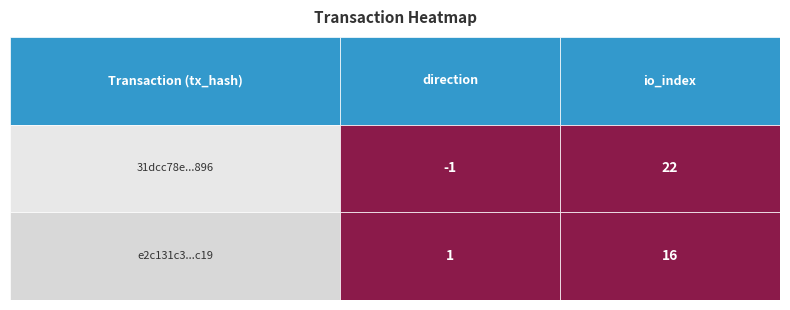

Reading right to left, extract all data points from this chart.

31dcc78e4247fc0cac46eaa833b190a5be8c896: 22	-1
e2c131c30f12f01cc0a2fec8c4a60628078dc19: 16	1